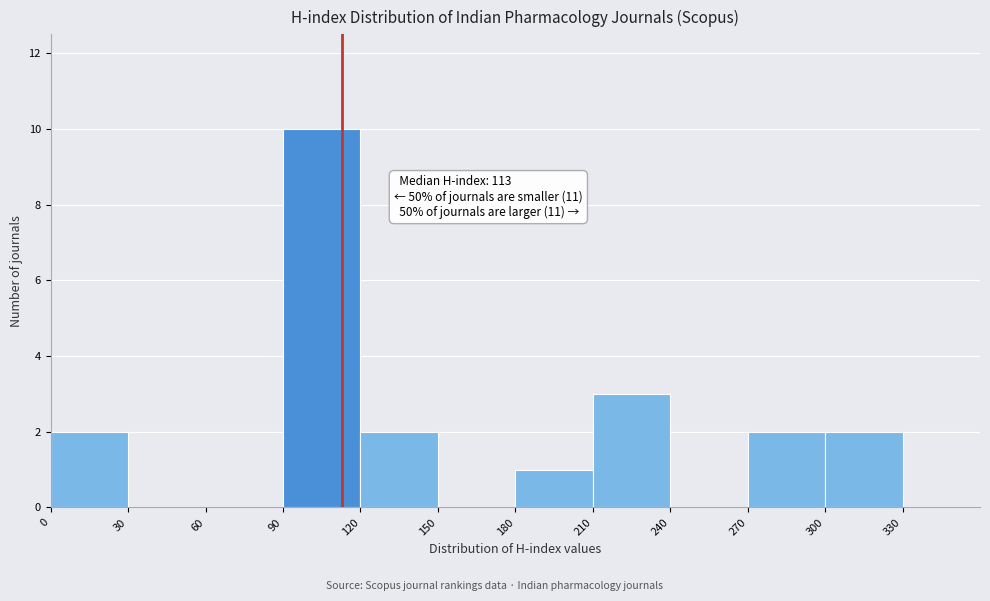

Which range on the x-axis has the tallest bar?

90 to 120